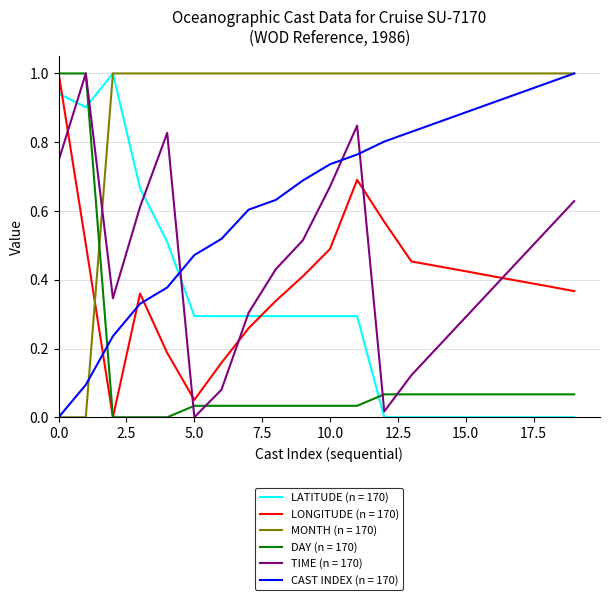

Which series has the largest total across all categories?

MONTH (n = 170)